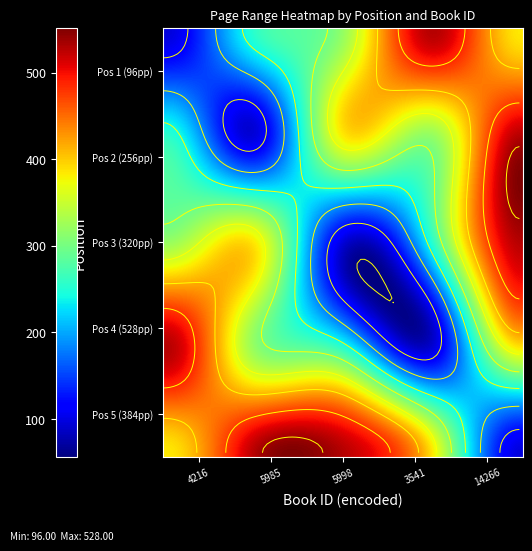

What is the difference between the highest and lowest values at 3?

432